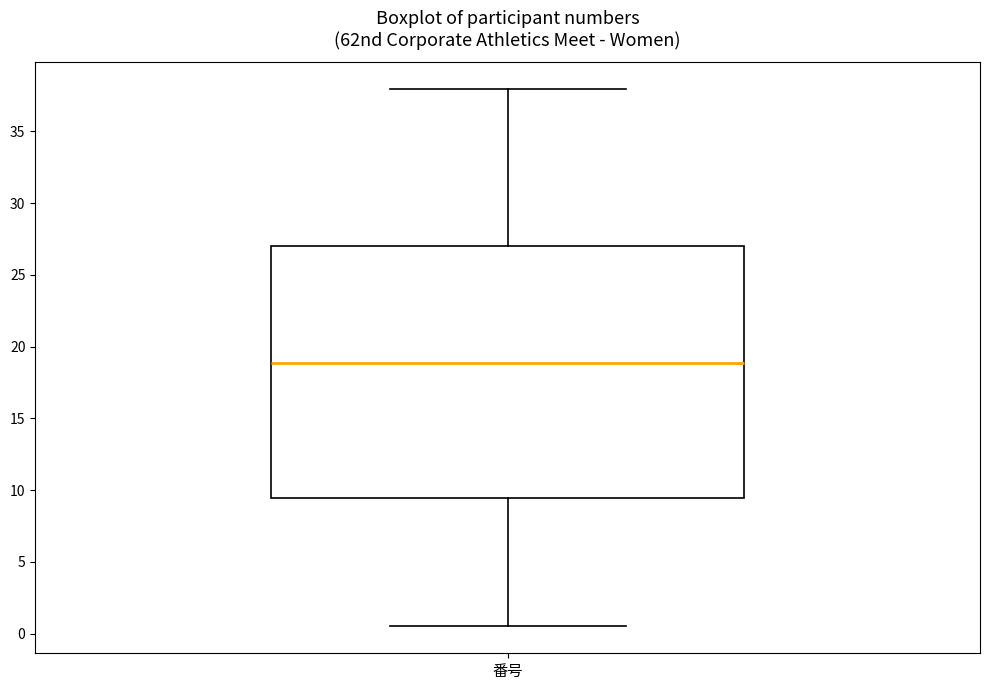

Read this box plot against the y-axis: the position of the median line, the range covered by the box, and the ends of both whiskers. The values are not printed on the chart, so give them approximately, as read against the axis.

median 19.0, box 9.5 to 27.0, whiskers 0.5 to 38.0